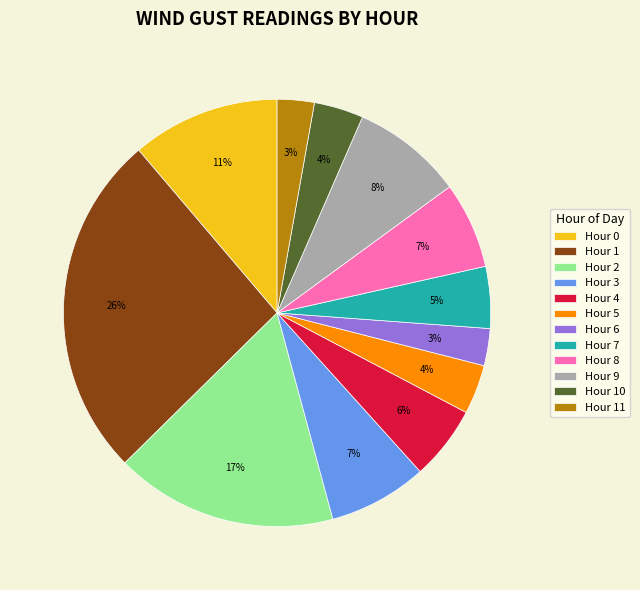

Is there any slice that represents more than half of the pie?

No